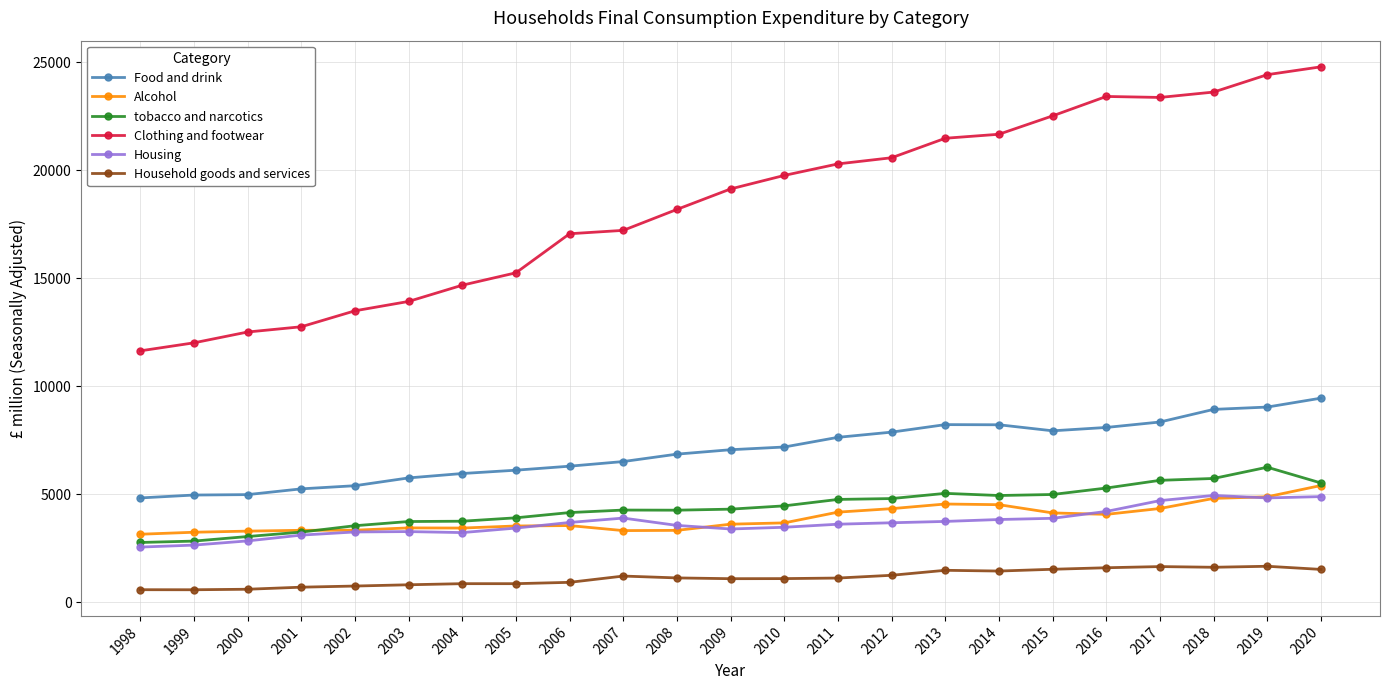

Does the chart display data point markers on the line(s)?

Yes